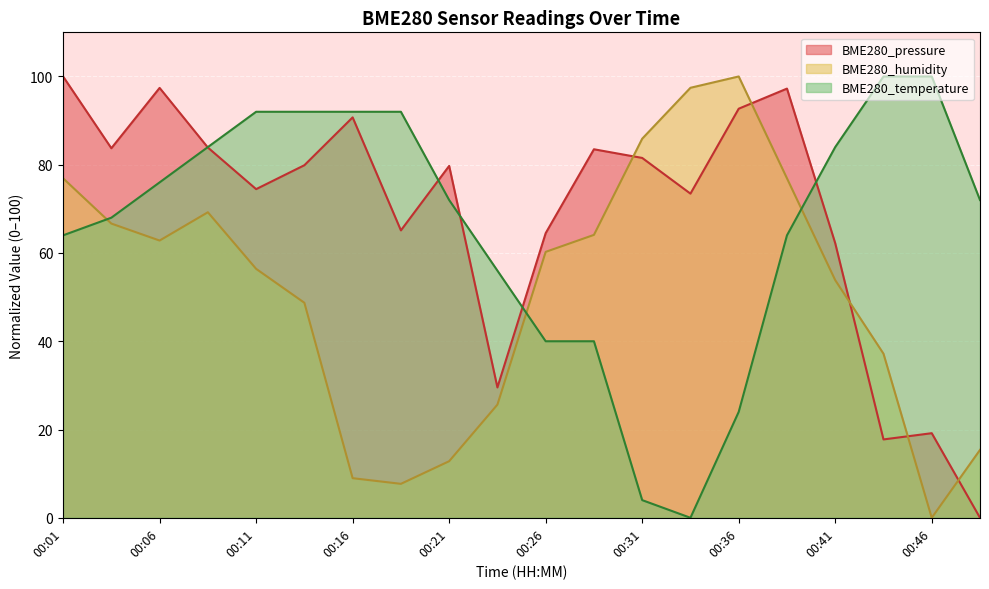

The BME280_humidity series shows 60.1 at 00:46. True or false?

False